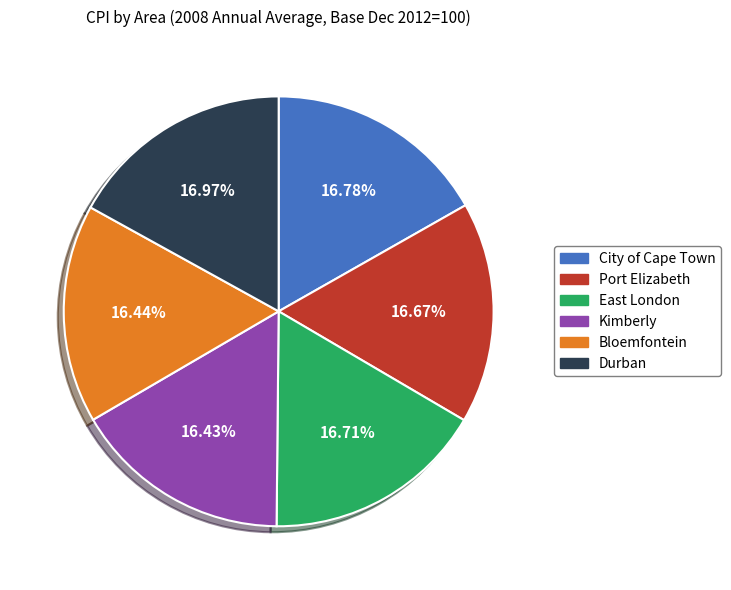

Is the sum of Durban and City of Cape Town greater than half?

No